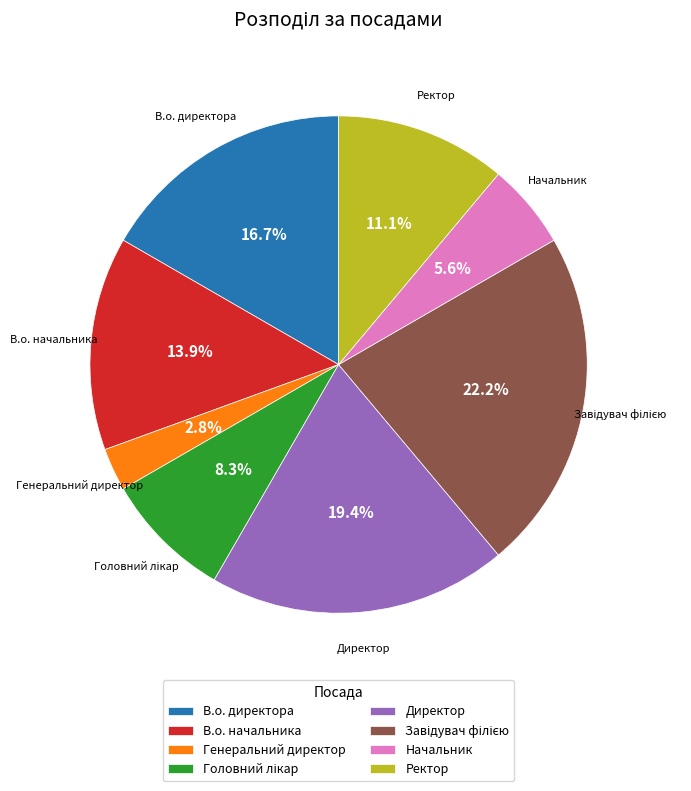

How many slices are in this pie chart?

8